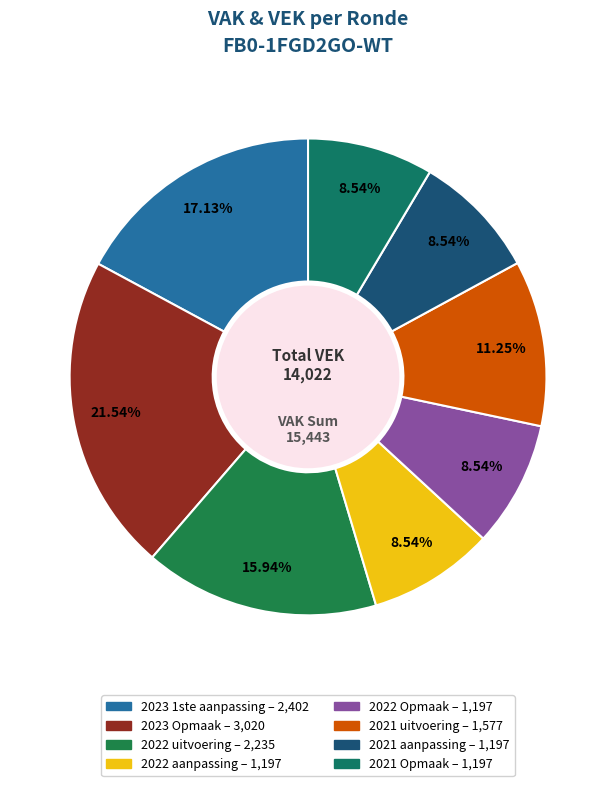

How many segments does this pie chart have?

8